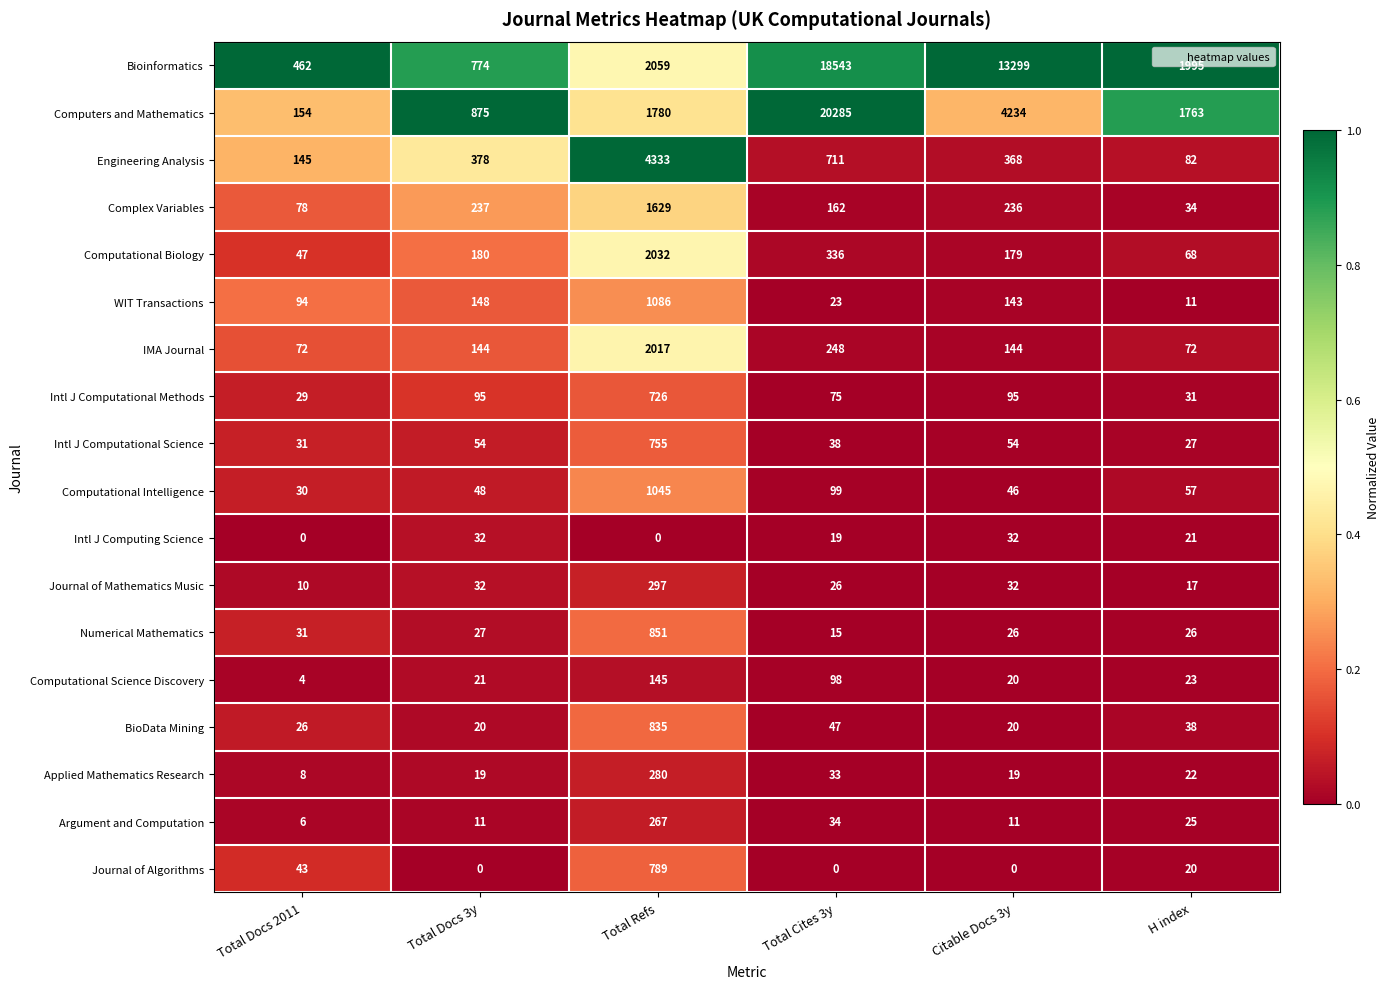

At how many categories does at least one series exceed 0?

6